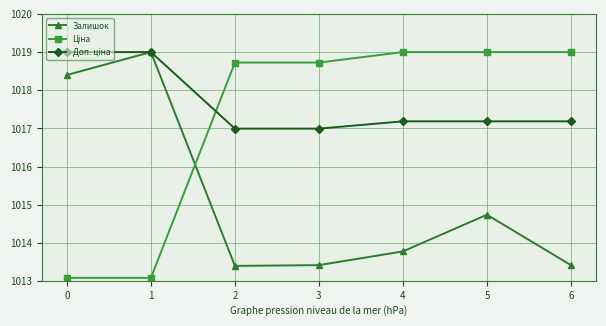

What is the sum of the Залишок values at 1 and 4?

2032.8